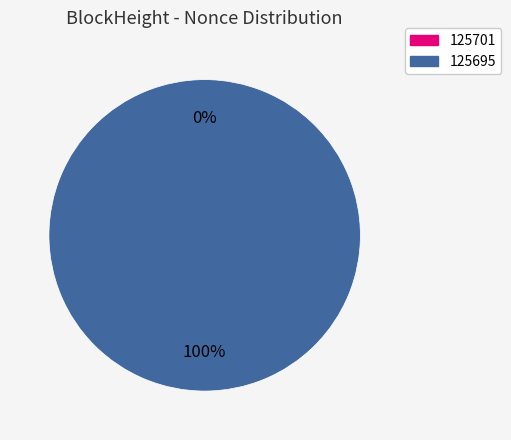

Which slice is the largest?

125695